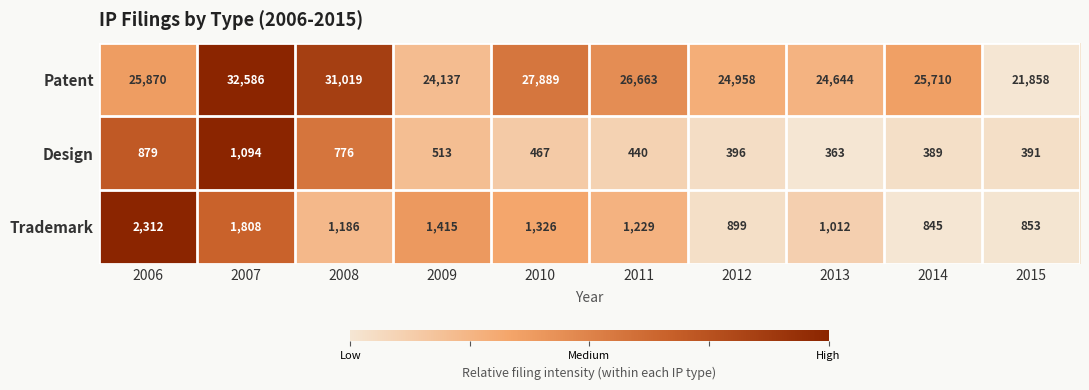

How many data points in Patent are less than 25870?

5